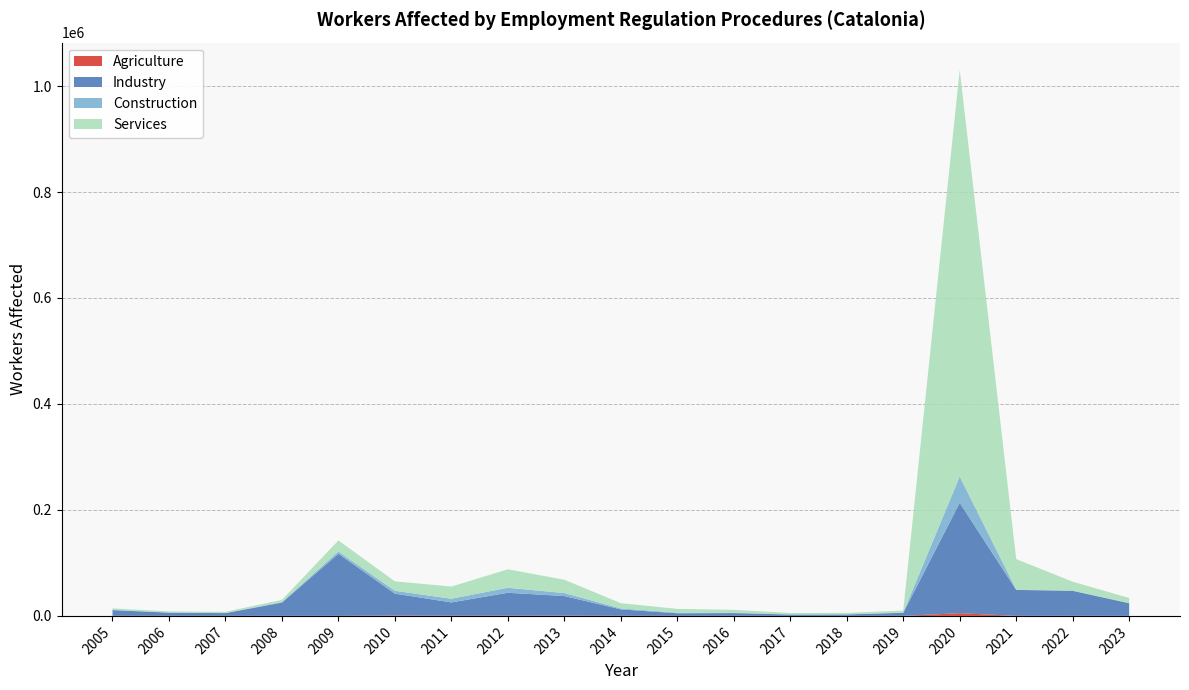

Reading left to right, extract all data points from this chart.

Agriculture: 169	103	81	85	80	836	290	347	457	178	140	89	96	82	105	5102	78	164	68
Industry: 10777	6041	5124	25031	117247	41200	25165	43301	37052	12155	4822	5242	2447	2689	5708	208411	49036	47158	23799
Construction: 428	212	242	1125	4089	5334	6946	9445	5584	1809	1153	830	238	174	528	49555	584	490	563
Services: 2795	2109	2281	3982	20941	17809	22943	34844	25144	9836	7150	5252	2711	2686	3718	767348	57547	16699	9371